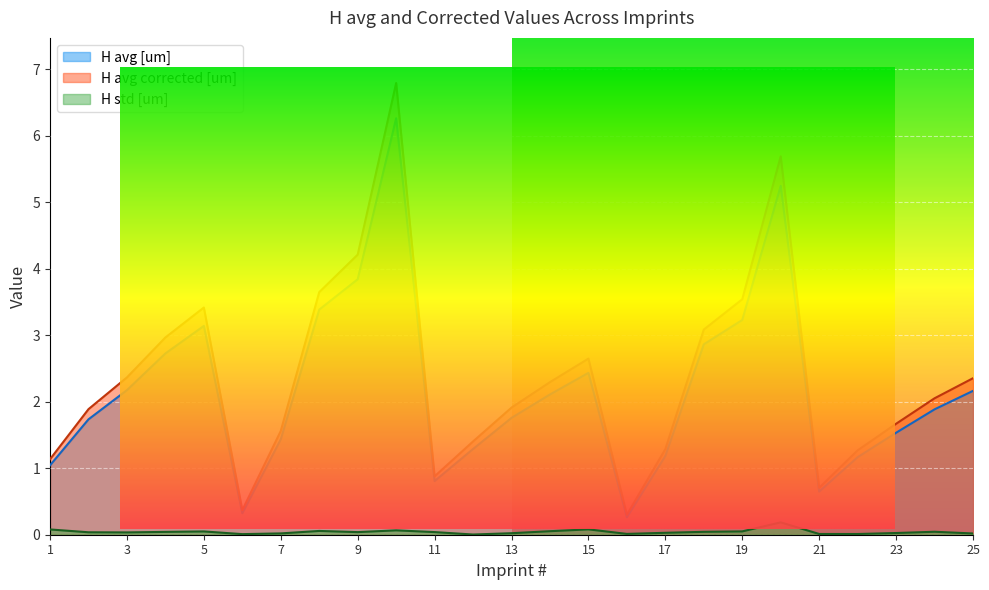

Reading left to right, list all the values displayed in this chart.

H avg [um]: 1.0	1.7	2.2	2.7	3.1	0.3	1.4	3.4	3.8	6.3	0.8	1.3	1.8	2.1	2.4	0.3	1.2	2.9	3.2	5.2	0.6	1.2	1.5	1.9	2.2
H avg corrected [um]: 1.1	1.9	2.4	3.0	3.4	0.4	1.6	3.6	4.2	6.8	0.9	1.4	1.9	2.3	2.6	0.3	1.3	3.1	3.5	5.7	0.7	1.3	1.7	2.1	2.4
H std [um]: 0.1	0.0	0.0	0.0	0.0	0.0	0.0	0.1	0.0	0.1	0.0	0.0	0.0	0.1	0.1	0.0	0.0	0.0	0.1	0.2	0.0	0.0	0.0	0.0	0.0